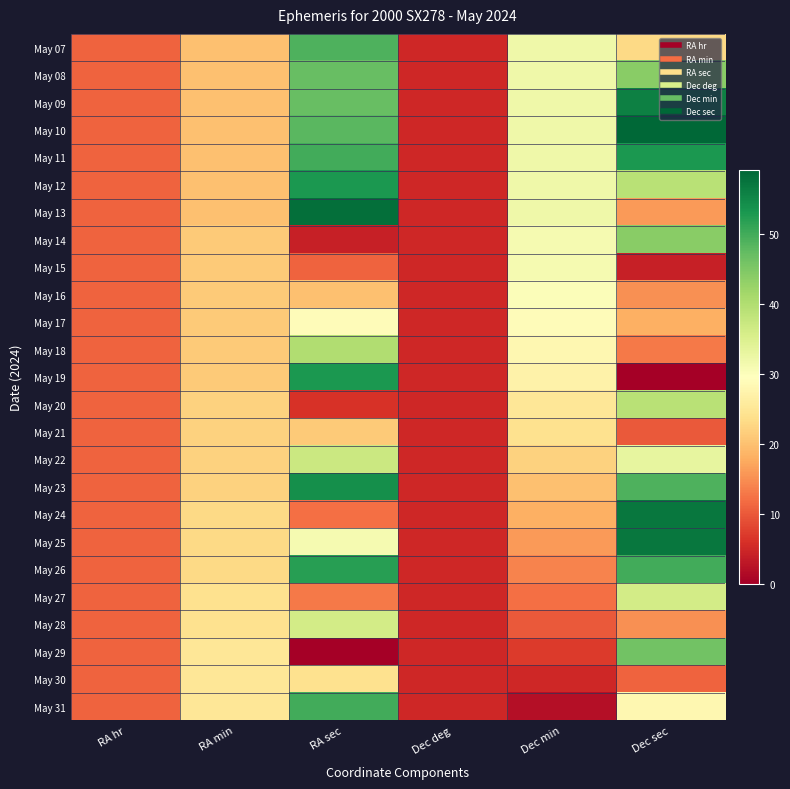

Reading left to right, what are all the values shown in this chart?

May 07: RA hr=11	RA min=20	RA sec=49	Dec deg=5	Dec min=32	Dec sec=23
May 08: RA hr=11	RA min=20	RA sec=47	Dec deg=5	Dec min=32	Dec sec=44
May 09: RA hr=11	RA min=20	RA sec=47	Dec deg=5	Dec min=32	Dec sec=56
May 10: RA hr=11	RA min=20	RA sec=48	Dec deg=5	Dec min=32	Dec sec=59
May 11: RA hr=11	RA min=20	RA sec=50	Dec deg=5	Dec min=32	Dec sec=53
May 12: RA hr=11	RA min=20	RA sec=53	Dec deg=5	Dec min=32	Dec sec=39
May 13: RA hr=11	RA min=20	RA sec=58	Dec deg=5	Dec min=32	Dec sec=16
May 14: RA hr=11	RA min=21	RA sec=4	Dec deg=5	Dec min=31	Dec sec=44
May 15: RA hr=11	RA min=21	RA sec=11	Dec deg=5	Dec min=31	Dec sec=4
May 16: RA hr=11	RA min=21	RA sec=20	Dec deg=5	Dec min=30	Dec sec=15
May 17: RA hr=11	RA min=21	RA sec=29	Dec deg=5	Dec min=29	Dec sec=18
May 18: RA hr=11	RA min=21	RA sec=40	Dec deg=5	Dec min=28	Dec sec=13
May 19: RA hr=11	RA min=21	RA sec=53	Dec deg=5	Dec min=27	Dec sec=0
May 20: RA hr=11	RA min=22	RA sec=6	Dec deg=5	Dec min=25	Dec sec=39
May 21: RA hr=11	RA min=22	RA sec=21	Dec deg=5	Dec min=24	Dec sec=10
May 22: RA hr=11	RA min=22	RA sec=37	Dec deg=5	Dec min=22	Dec sec=33
May 23: RA hr=11	RA min=22	RA sec=54	Dec deg=5	Dec min=20	Dec sec=49
May 24: RA hr=11	RA min=23	RA sec=12	Dec deg=5	Dec min=18	Dec sec=57
May 25: RA hr=11	RA min=23	RA sec=31	Dec deg=5	Dec min=16	Dec sec=57
May 26: RA hr=11	RA min=23	RA sec=52	Dec deg=5	Dec min=14	Dec sec=50
May 27: RA hr=11	RA min=24	RA sec=13	Dec deg=5	Dec min=12	Dec sec=36
May 28: RA hr=11	RA min=24	RA sec=36	Dec deg=5	Dec min=10	Dec sec=15
May 29: RA hr=11	RA min=25	RA sec=0	Dec deg=5	Dec min=7	Dec sec=46
May 30: RA hr=11	RA min=25	RA sec=24	Dec deg=5	Dec min=5	Dec sec=11
May 31: RA hr=11	RA min=25	RA sec=50	Dec deg=5	Dec min=2	Dec sec=28